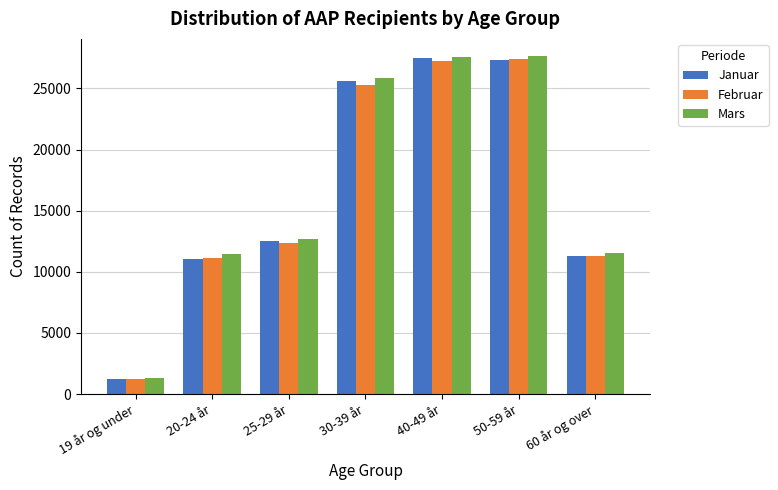

Which series changed the most between 25-29 år and 40-49 år?

Mars